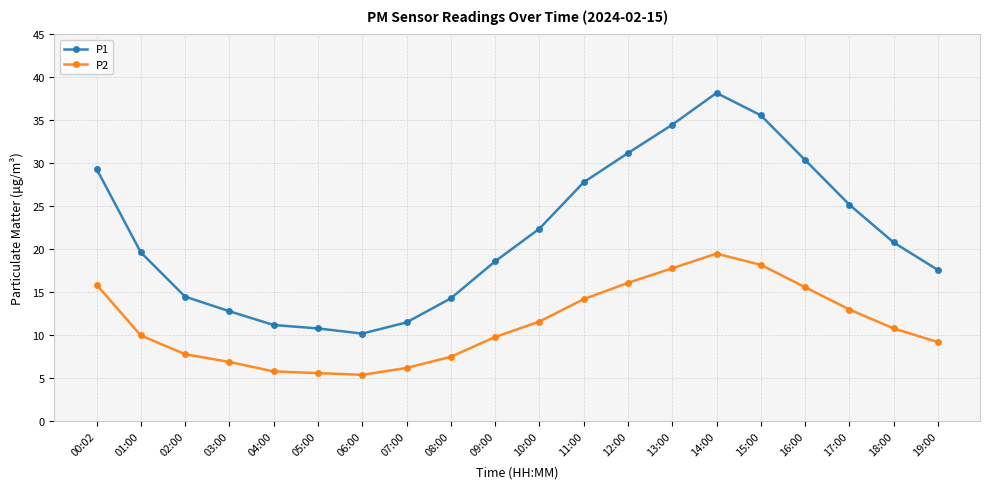

Rank the series at 16:00 from lowest to highest value.

P2, P1